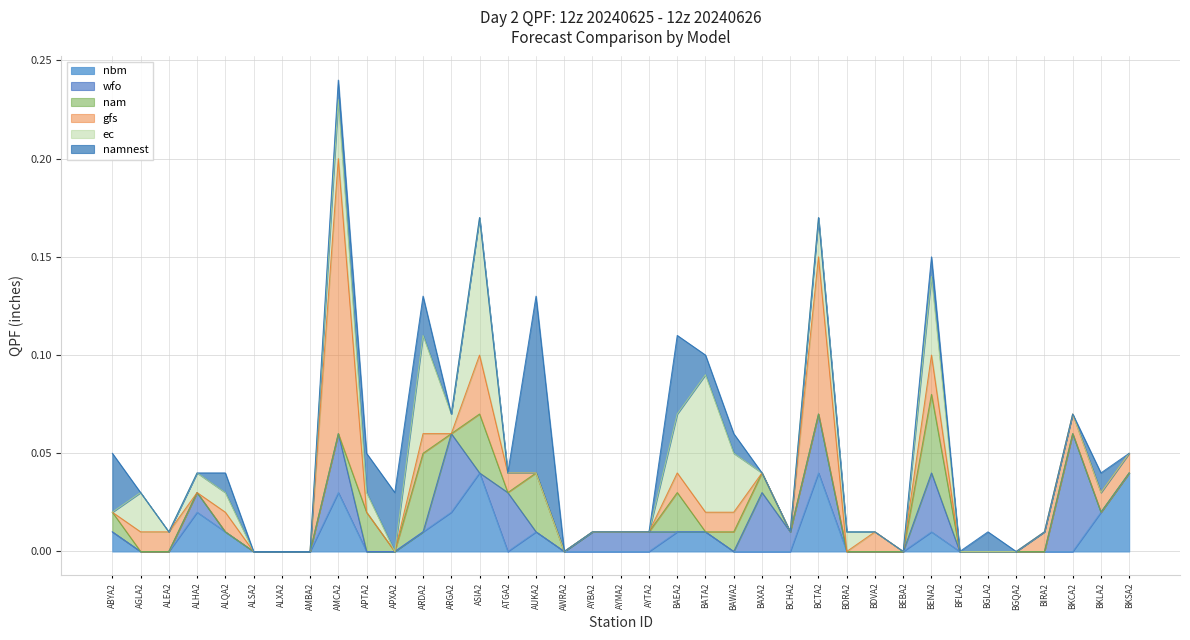

Between ALEA2 and BIRA2, which series saw the biggest shift?

nbm